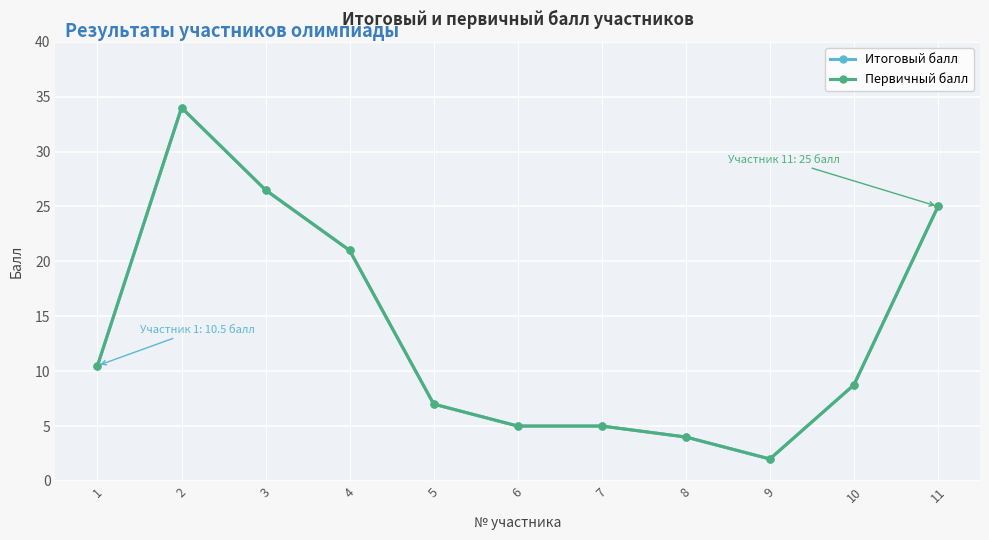

Rank the categories by Первичный балл value from highest to lowest.

2, 3, 11, 4, 1, 10, 5, 6, 7, 8, 9